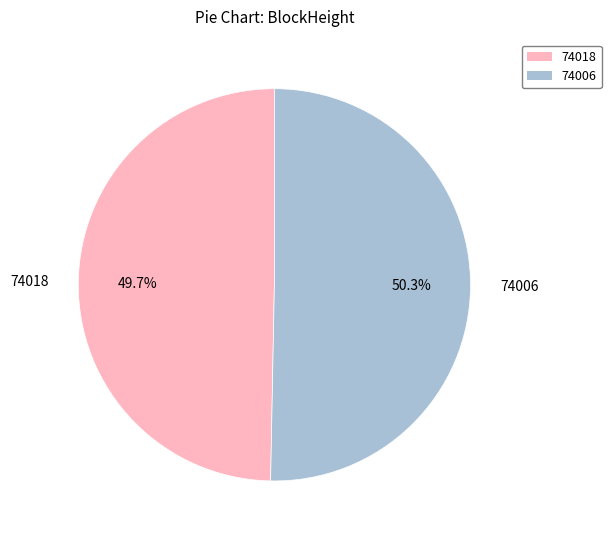

Rank the categories by value from highest to lowest.

74006, 74018